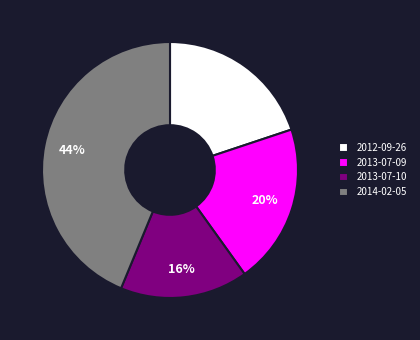

Approximately how many times larger is the value at 2013-07-10 compared to 2013-07-09?

0.8